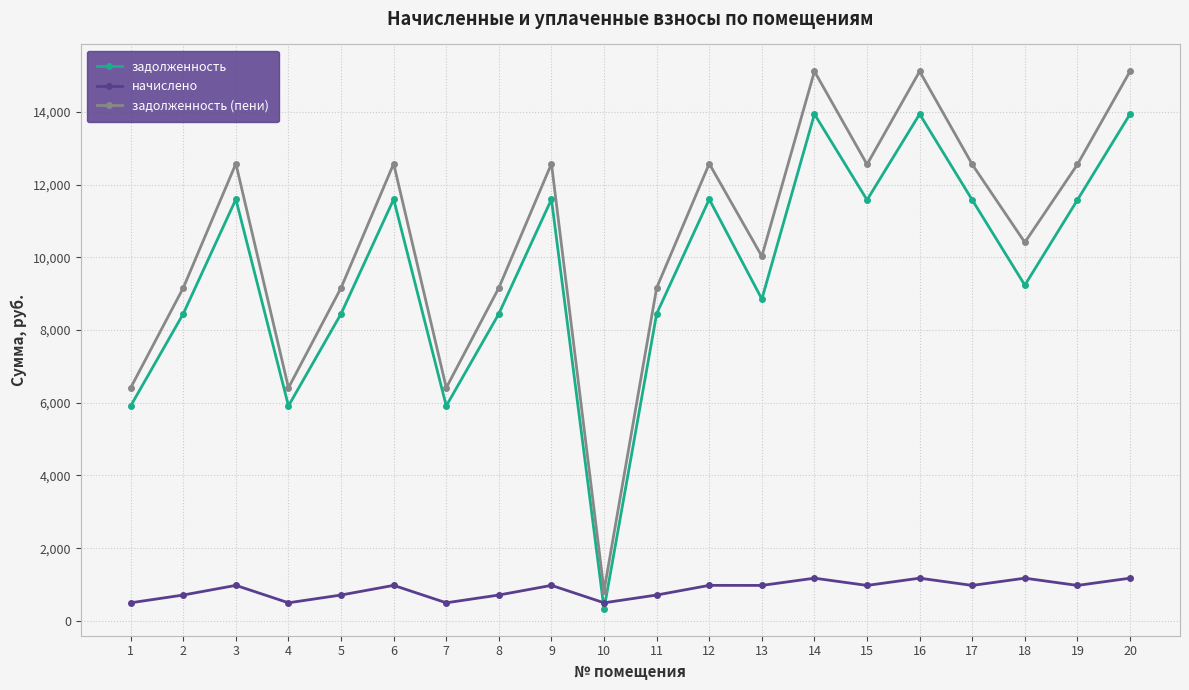

After their last crossing, which series has the higher values: задолженность or начислено?

задолженность